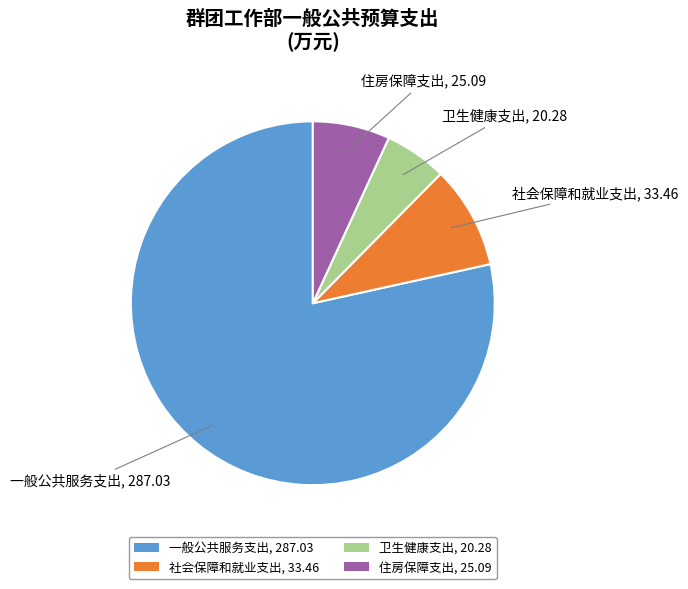

Is it true that 一般公共服务支出 is 84% of the pie?

False